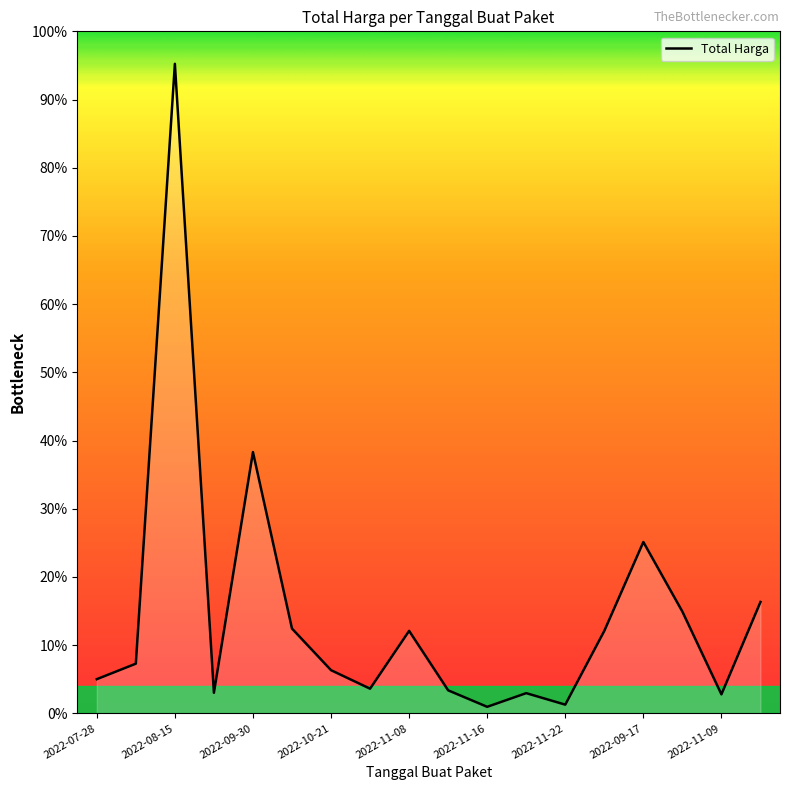

Does the chart display data point markers on the line(s)?

No